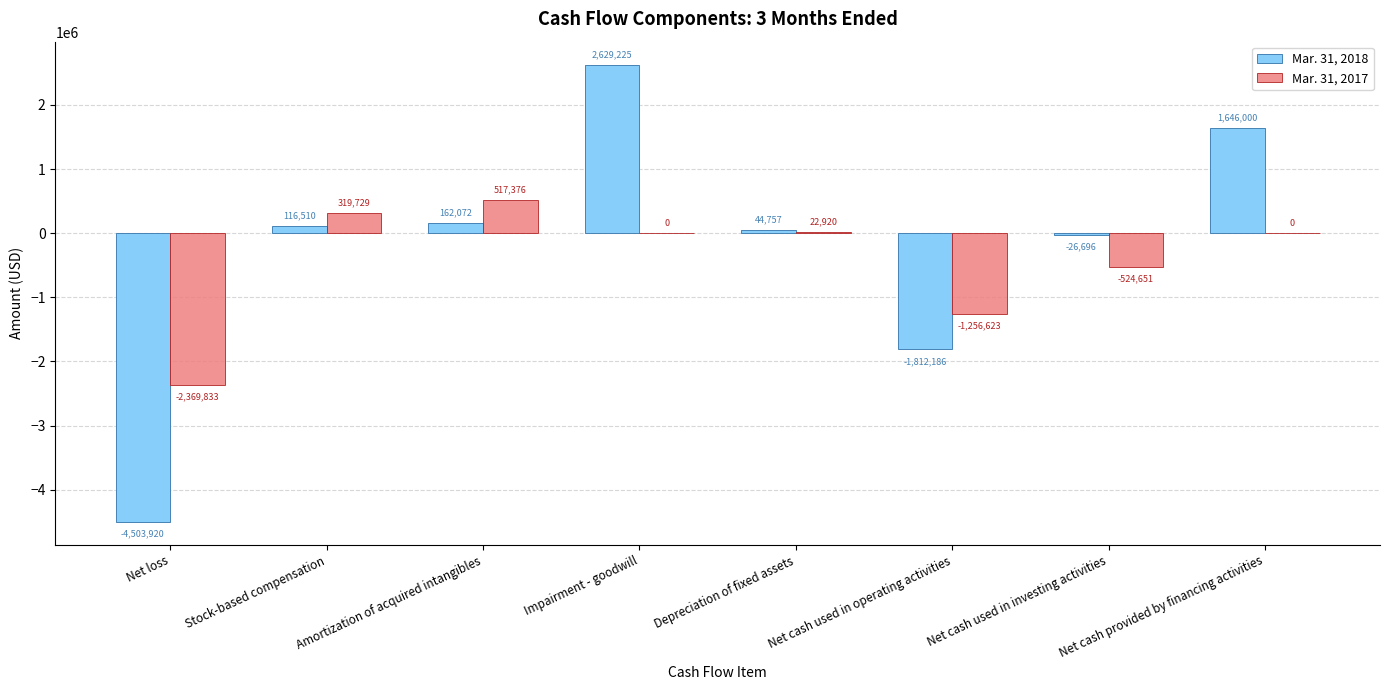

What is the total value across all series at Net cash used in operating activities?

-3068809